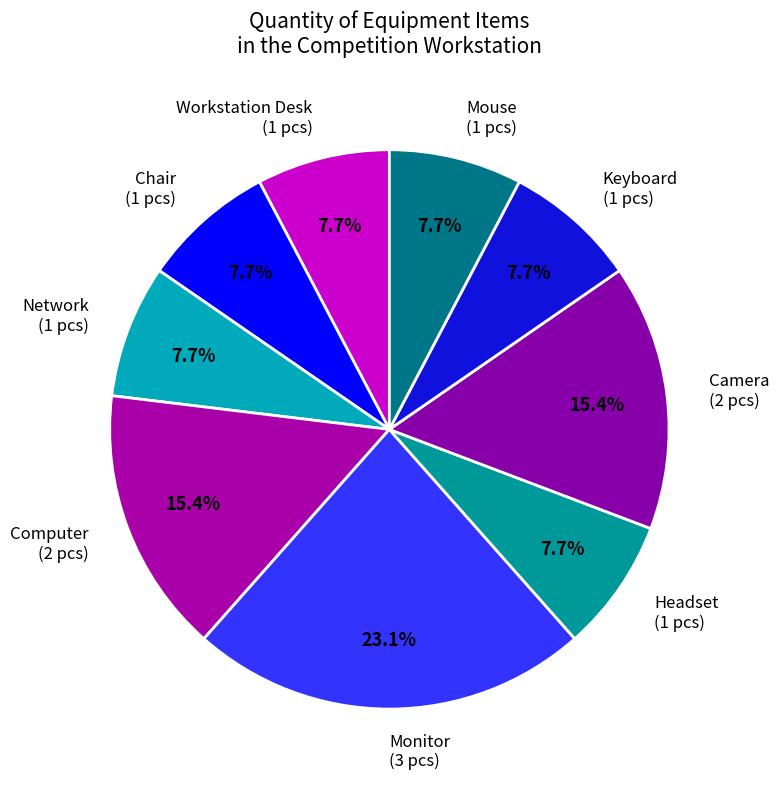

To the nearest percent, what is the average slice percentage?

11%